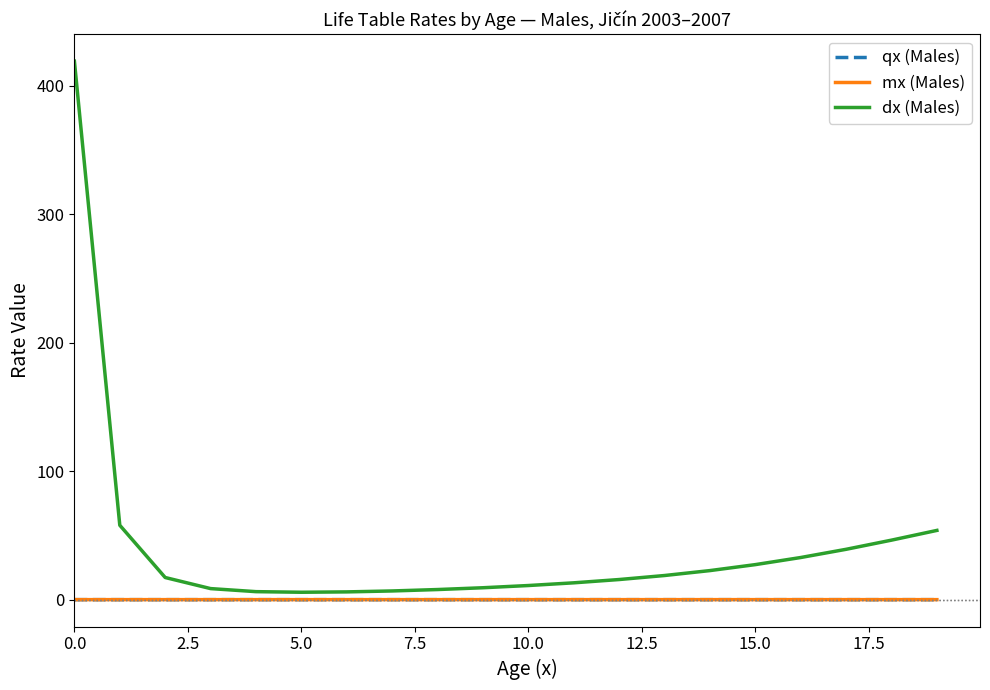

Which series has the largest total across all categories?

dx (Males)